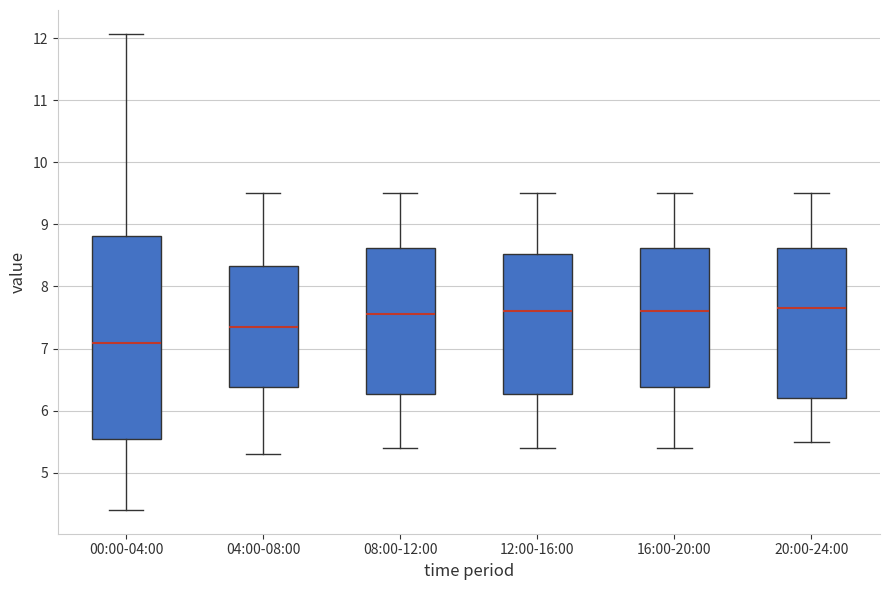

Comparing the boxes themselves (not the whiskers), which one is the tallest?

00:00-04:00